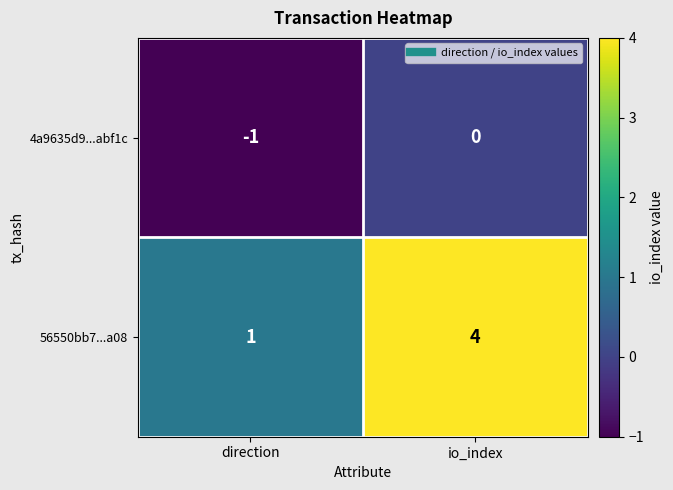

Which series has the largest total across all categories?

56550bb7...a08